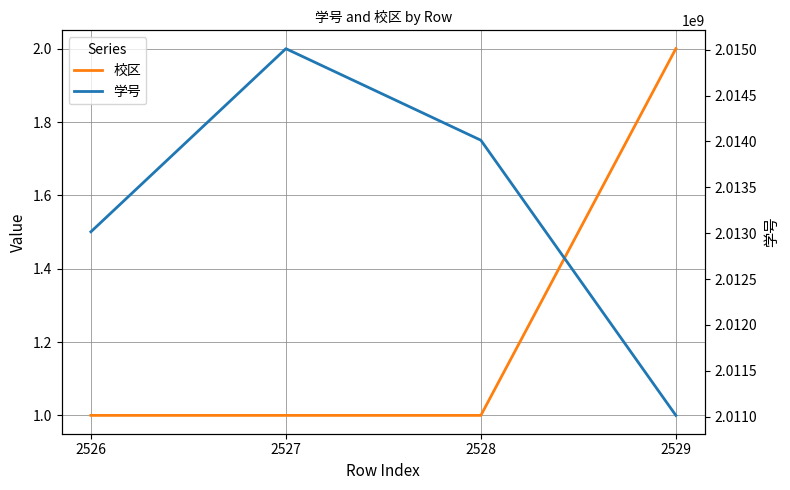

How many categories are shown in the chart?

4